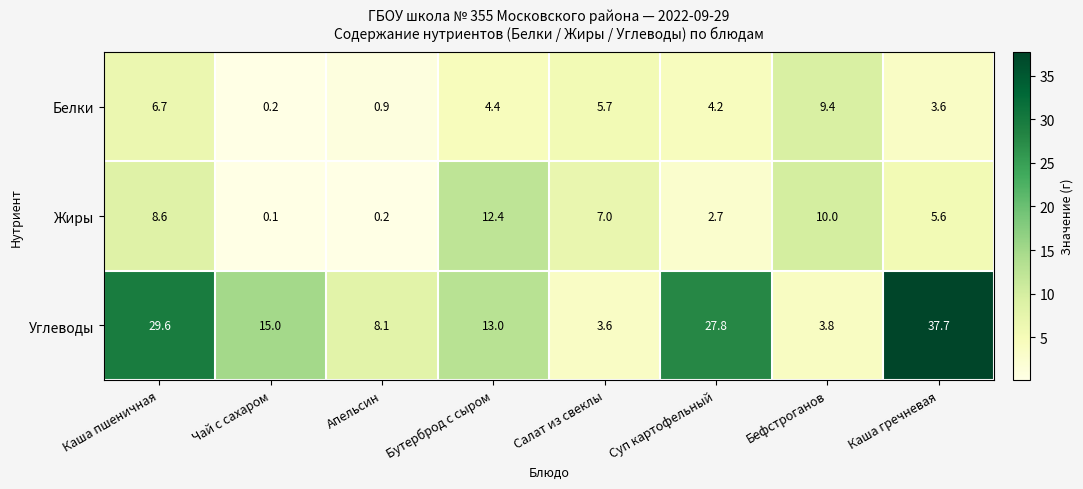

Where is Углеводы nearest to the value 20?

Чай с сахаром